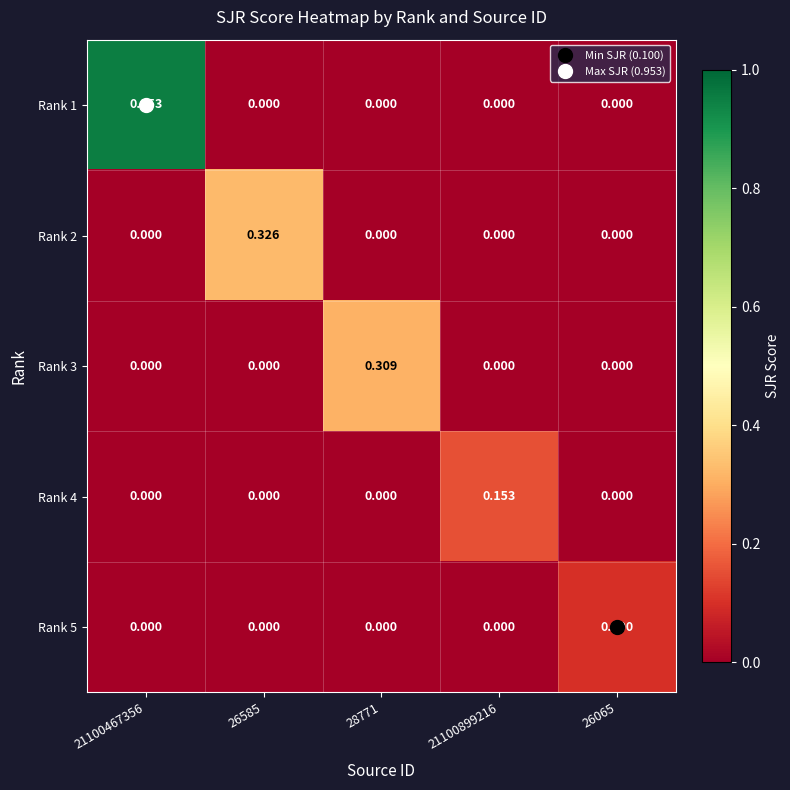

Is the value of Rank 3 at 28771 greater than the value of Rank 2 at 21100467356?

Yes